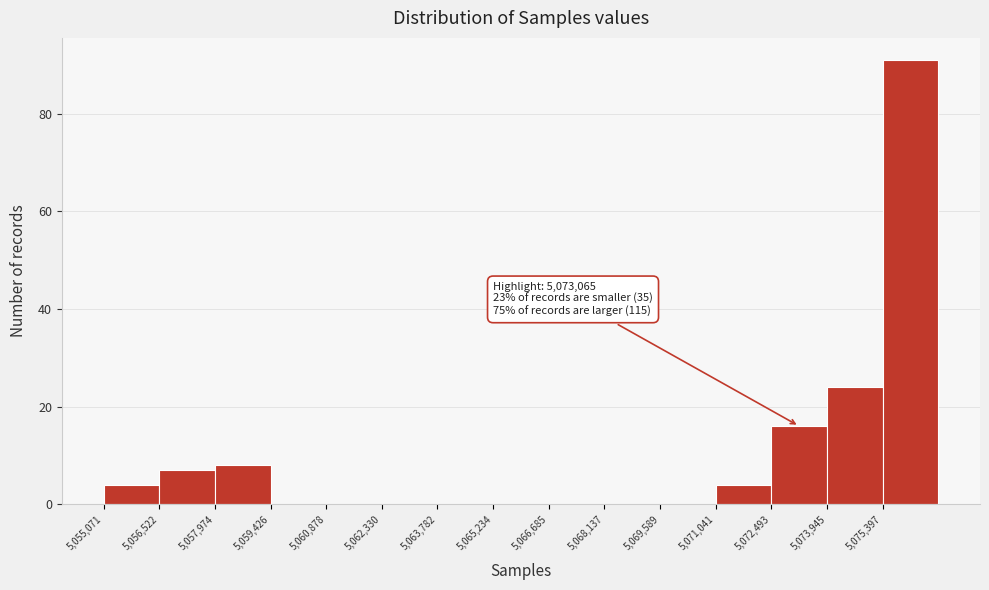

Over which range of the x-axis is the bar tallest?

5075400 to 5076800